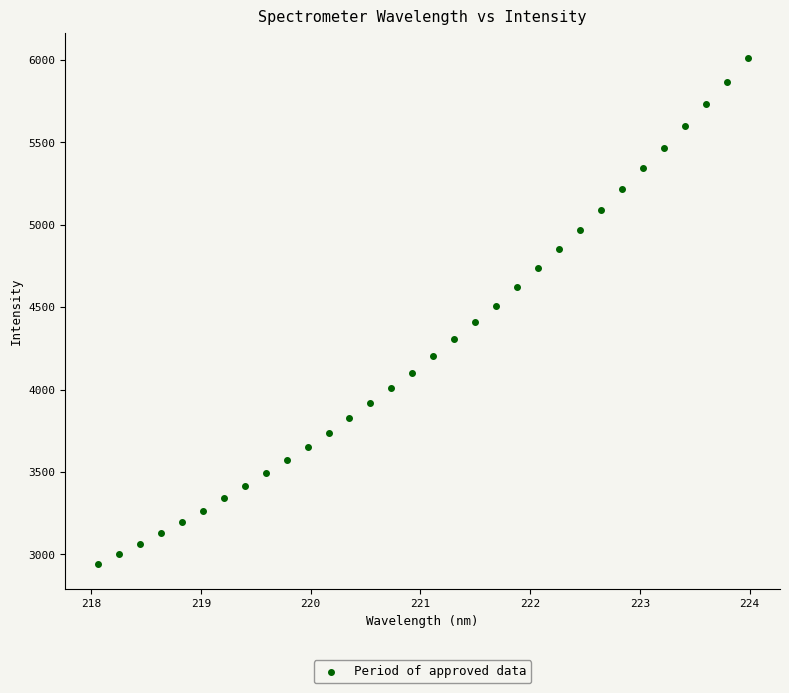

What is the range of X values (max minus min)?

5.9